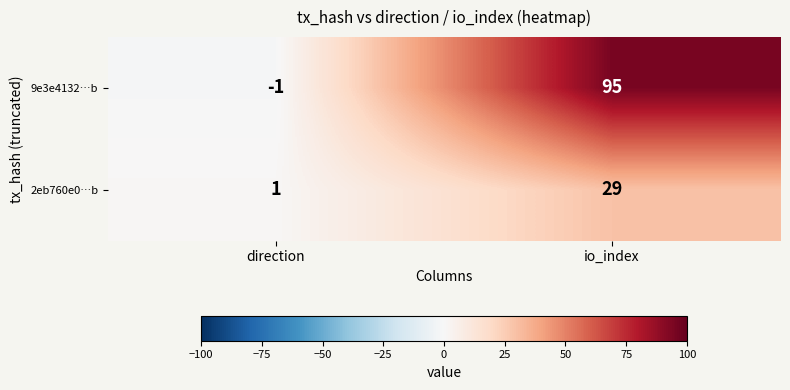

Which series changed the most between direction and io_index?

9e3e4132…b